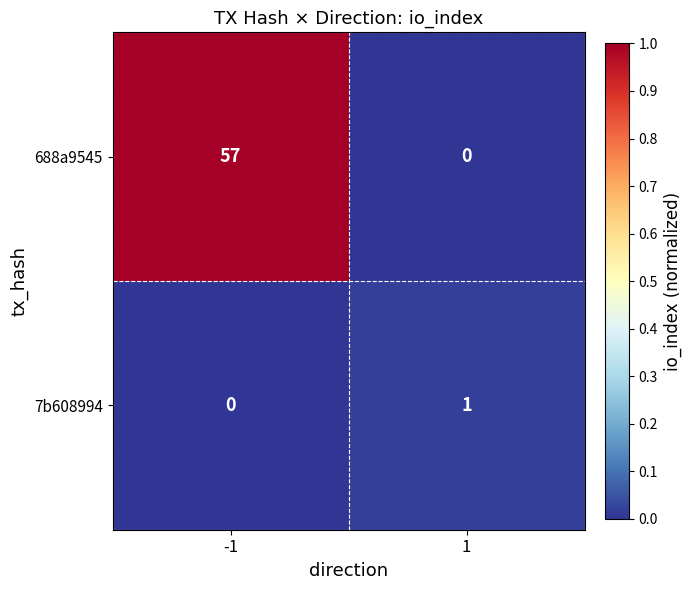

What is the spread (max minus min) of values at -1?

57